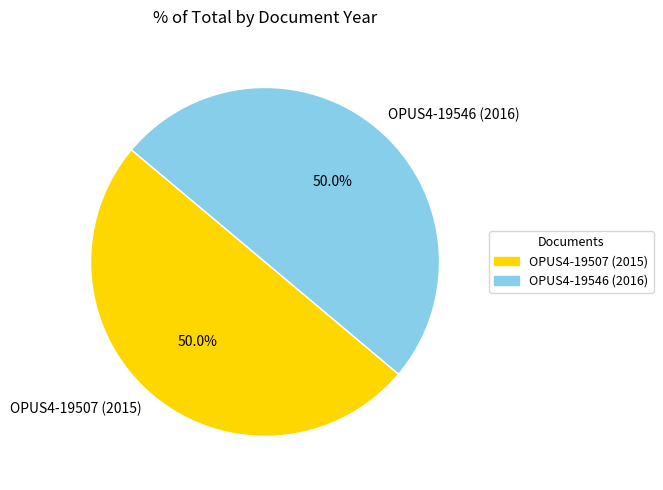

What is the ratio of the value at OPUS4-19546 (2016) to the value at OPUS4-19507 (2015)?

1.0